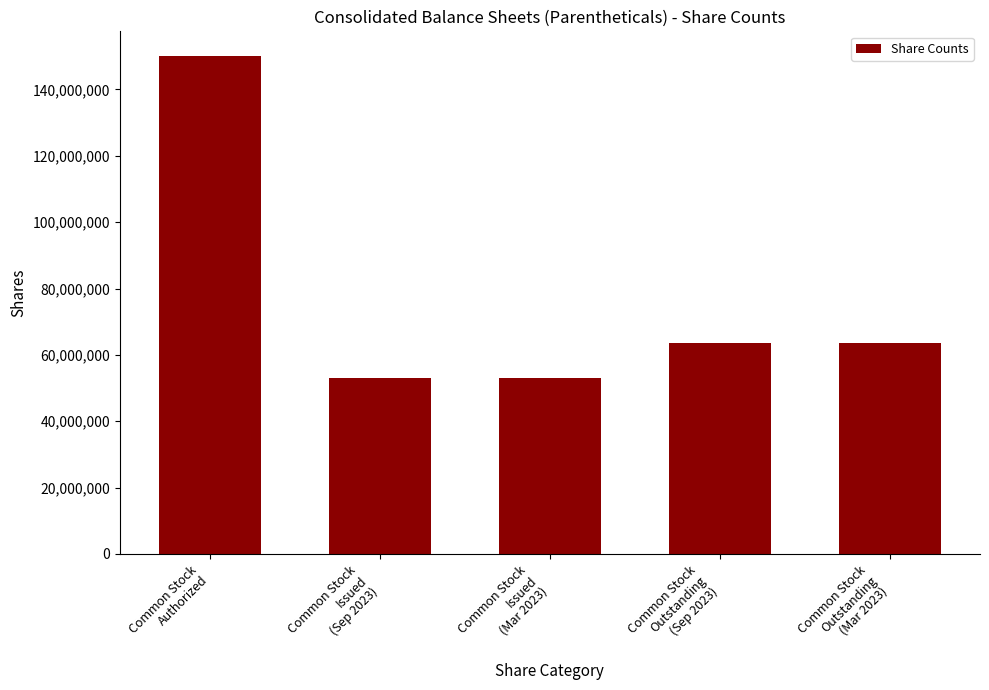

What is the difference between the maximum and minimum values?

96922564